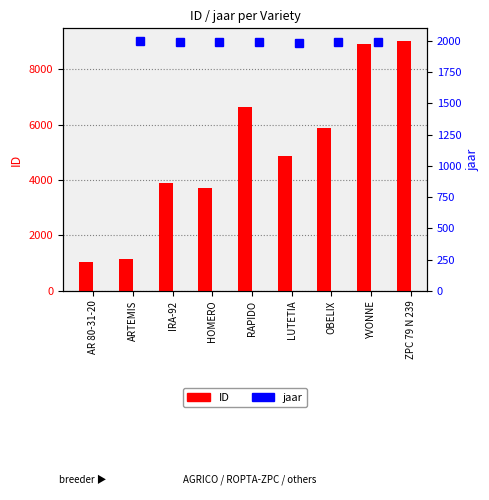

What is the average value of the ID series?

5023.4